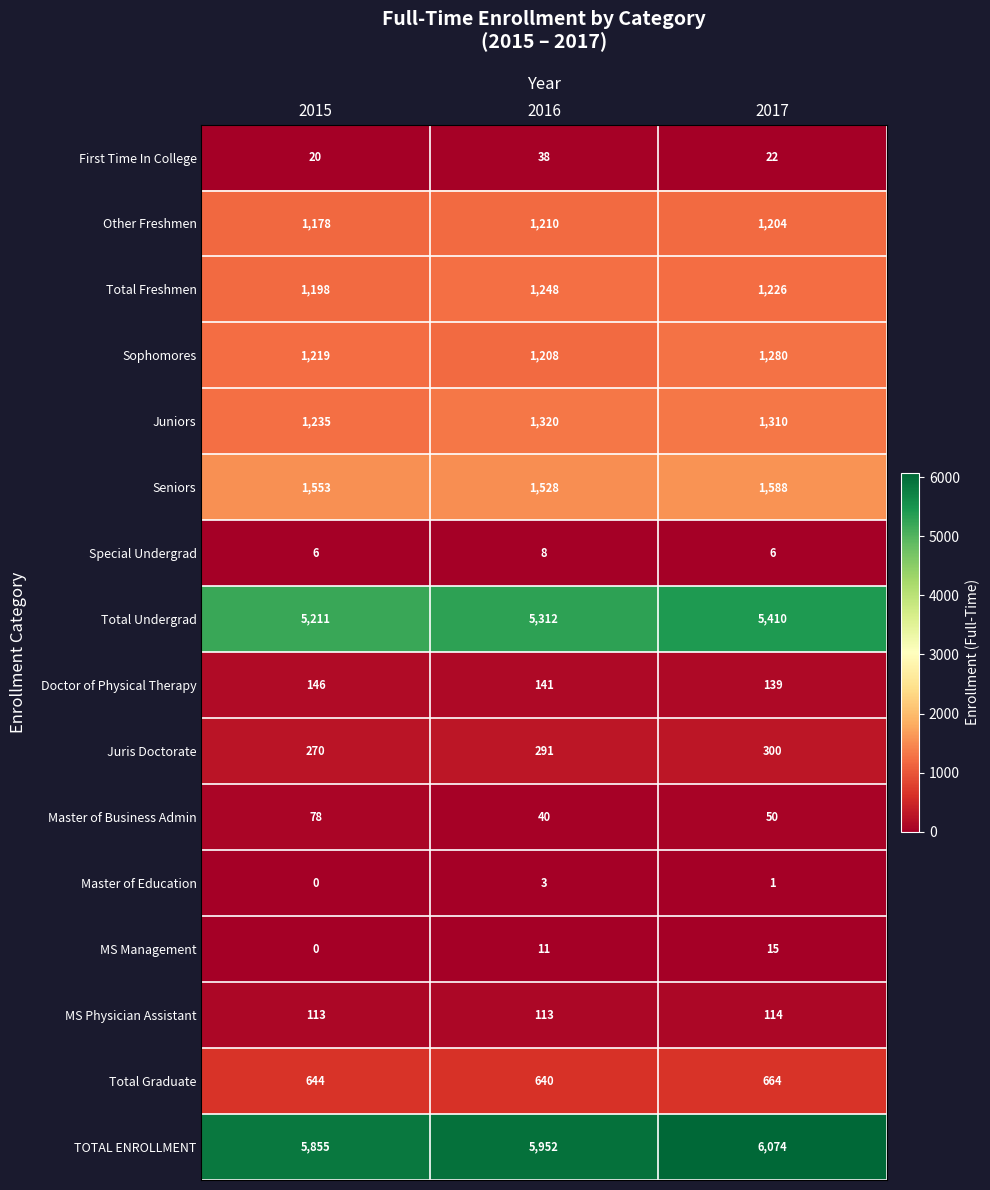

Which label corresponds to the largest value in the chart?

2017